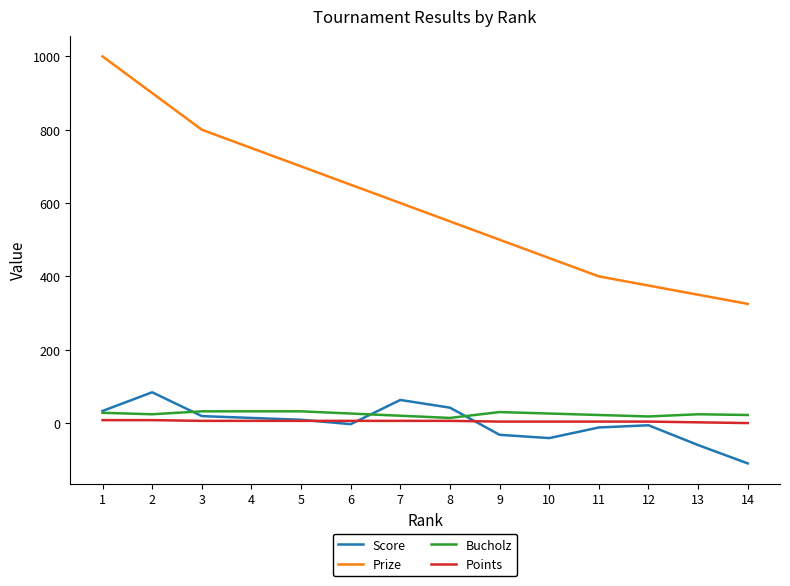

Does the chart have visible grid lines?

No